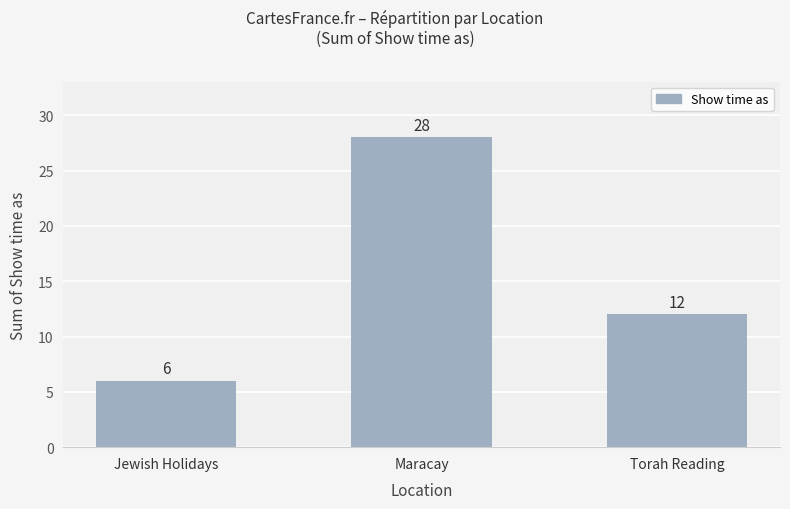

Rank the categories by value from highest to lowest.

Maracay, Torah Reading, Jewish Holidays